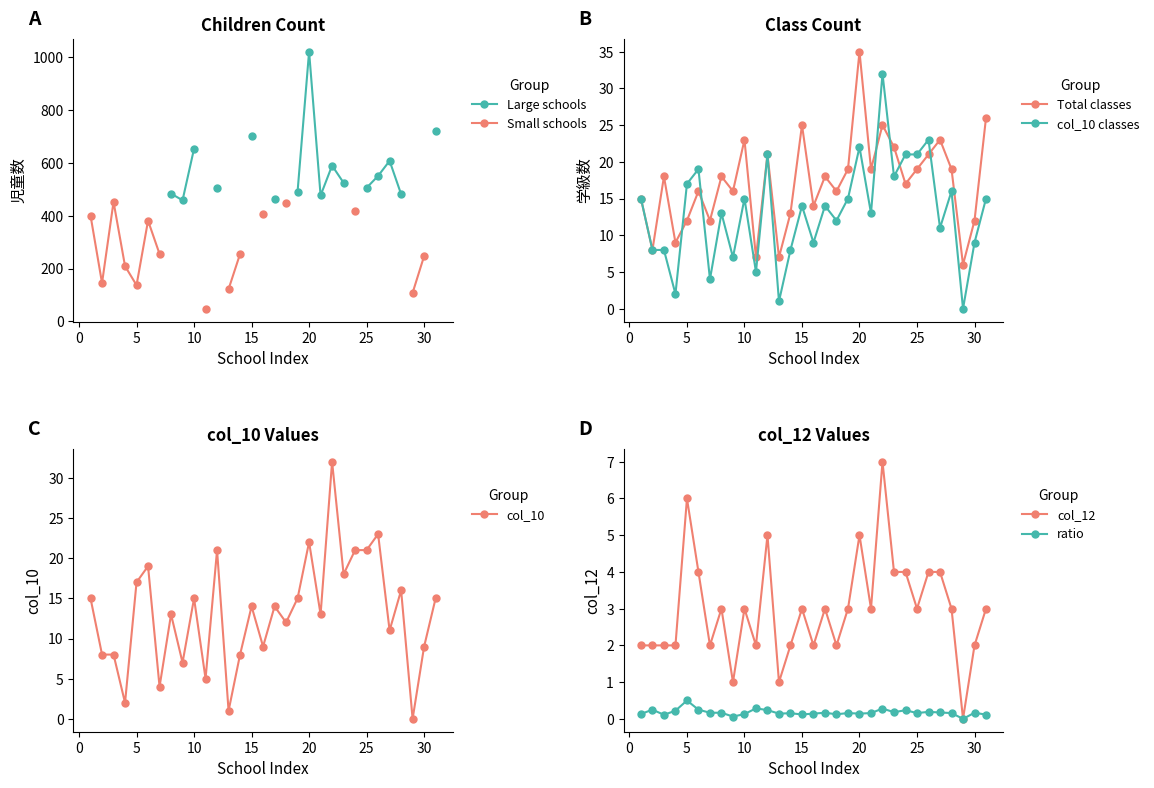

In Total classes, how many points are lower than both neighbors (excluding endpoints)?

11